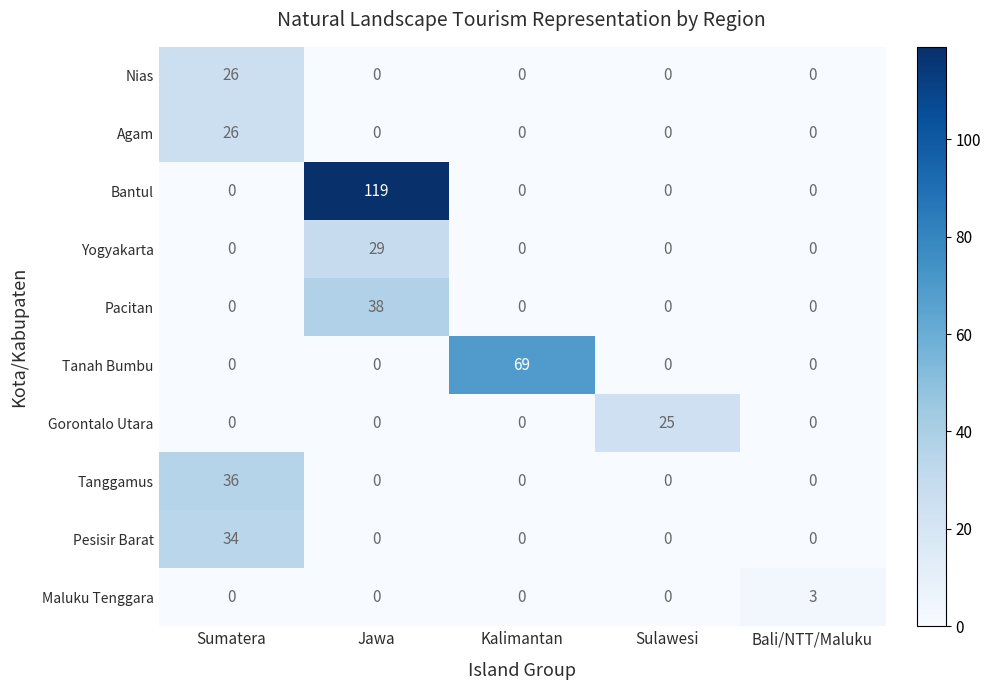

Is it true that Pacitan equals 38 at Jawa?

True